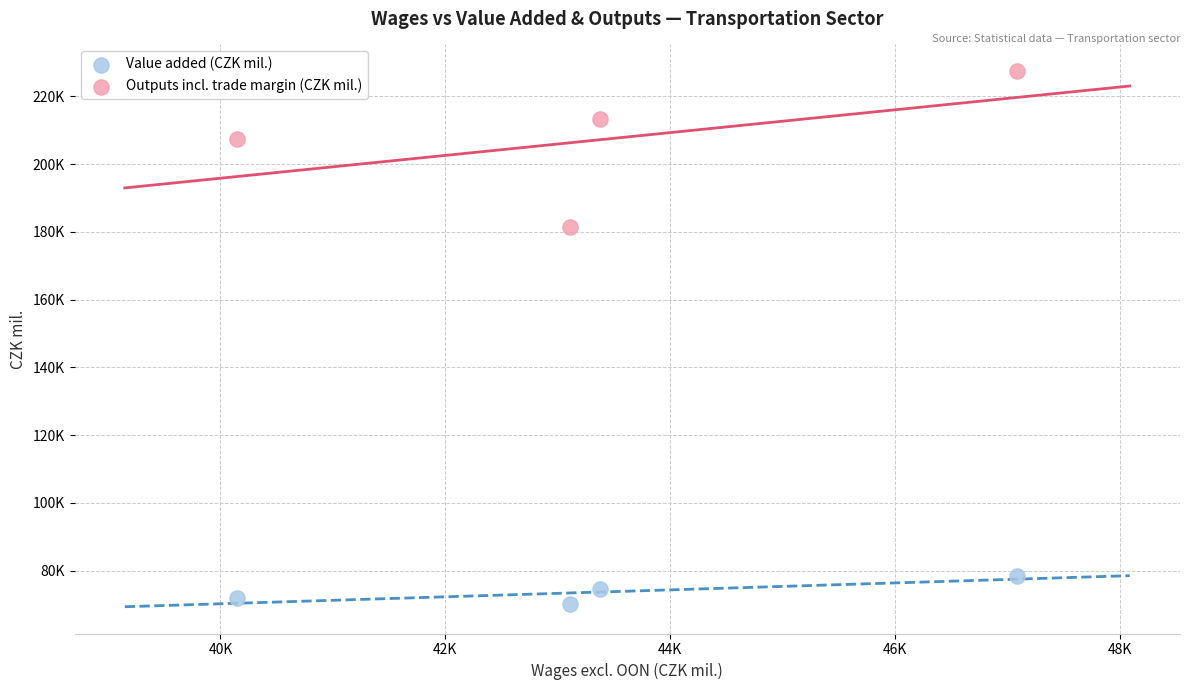

What are all the series names shown in the legend?

Value added (CZK mil.), Outputs incl. trade margin (CZK mil.)